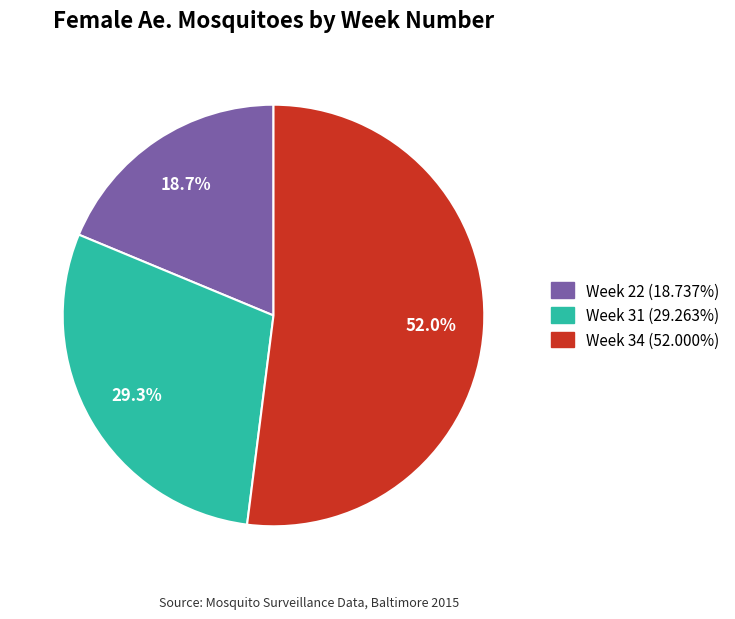

Is there any slice that represents more than half of the pie?

Yes